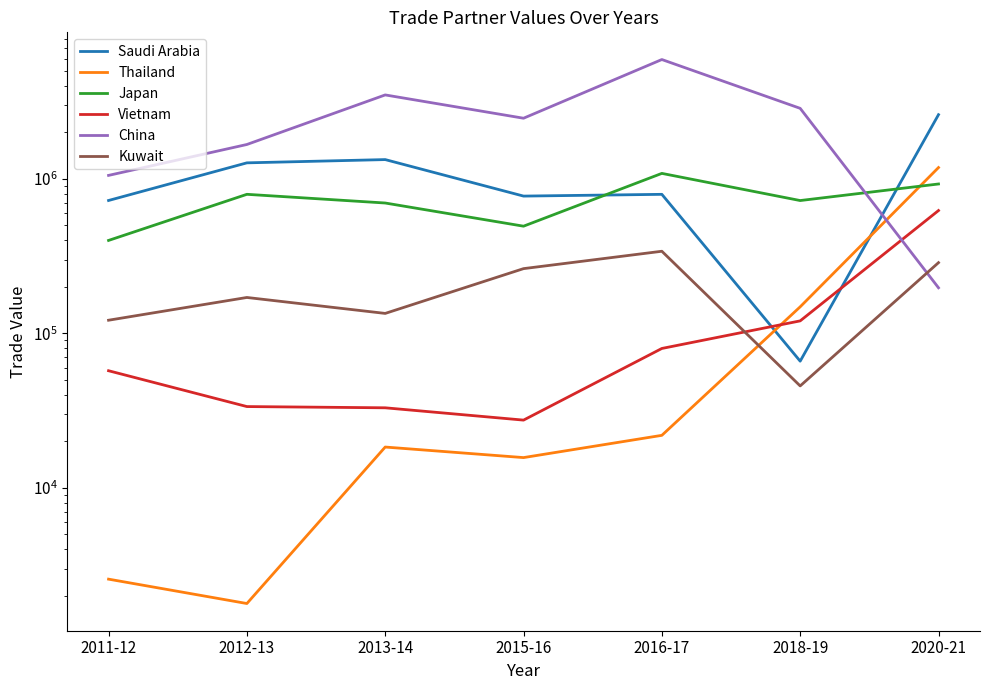

What is the sum of all Kuwait values?

1360916